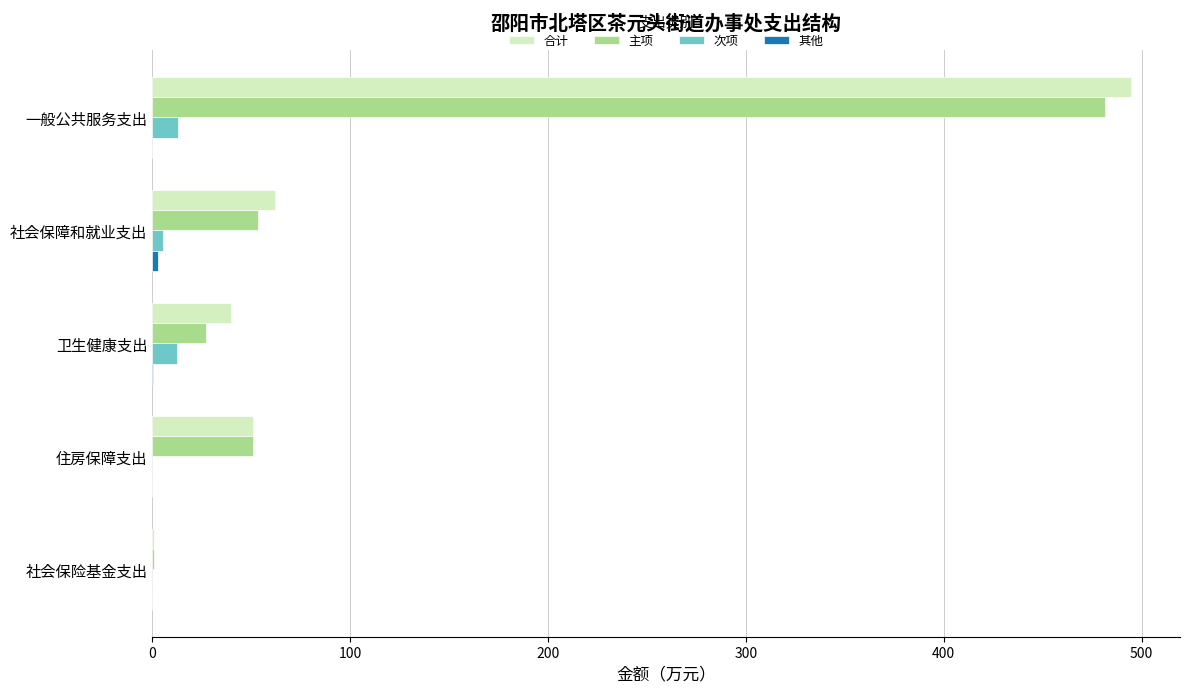

The value of 主项 at 卫生健康支出 is 27.0. True or false?

True